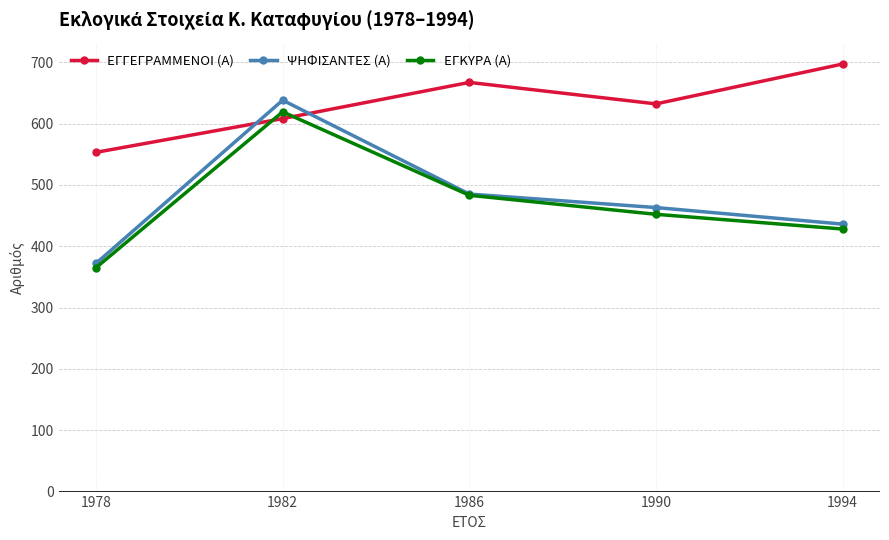

What is the minimum value for ΕΓΓΕΓΡΑΜΜΕΝΟΙ (Α)?

553